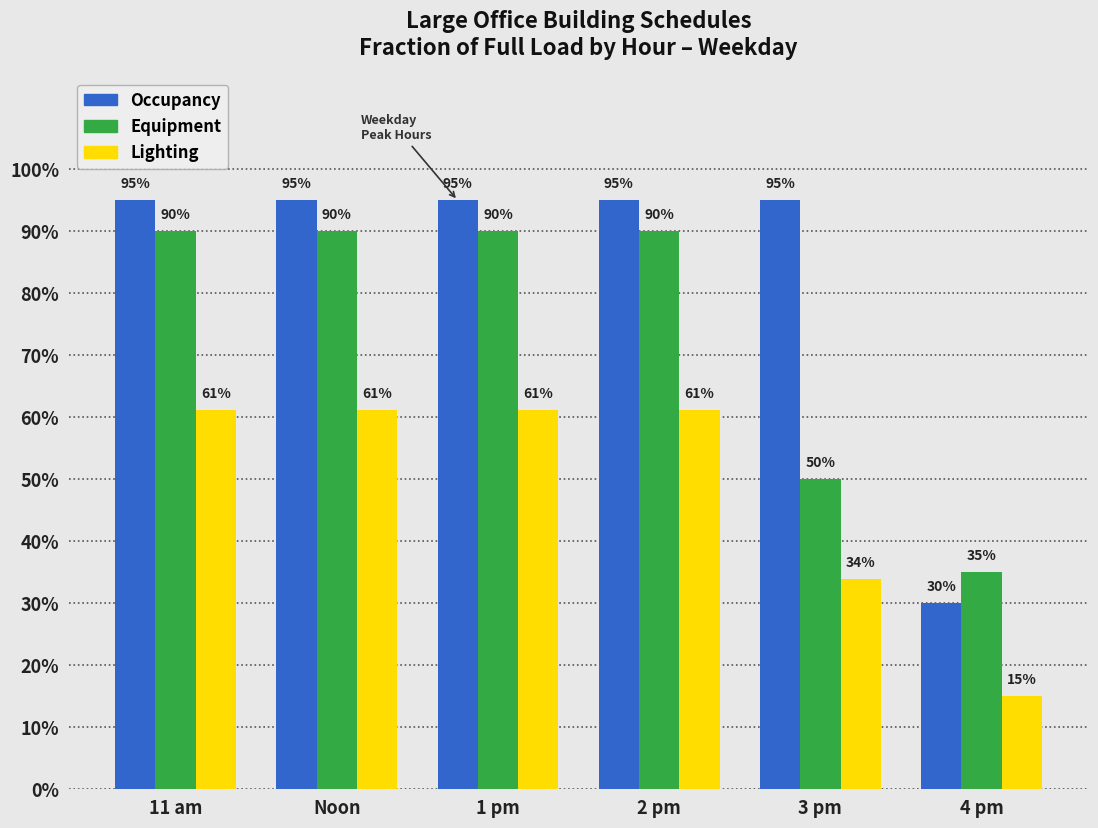

What is the difference between the Occupancy values at 4 pm and 1 pm?

0.6